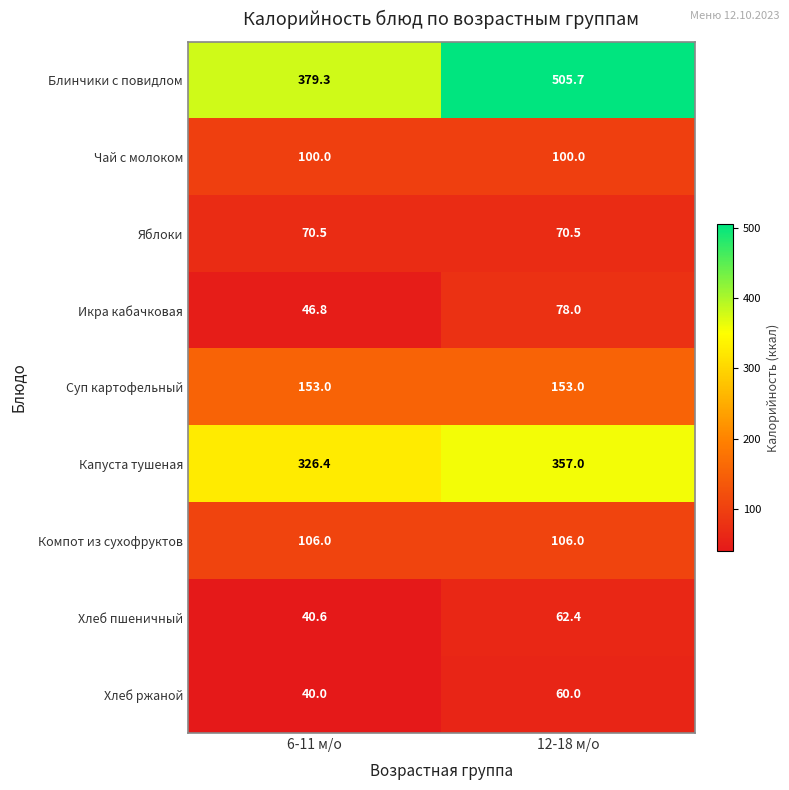

What is the difference between the highest and lowest values at 12-18 м/о?

445.7